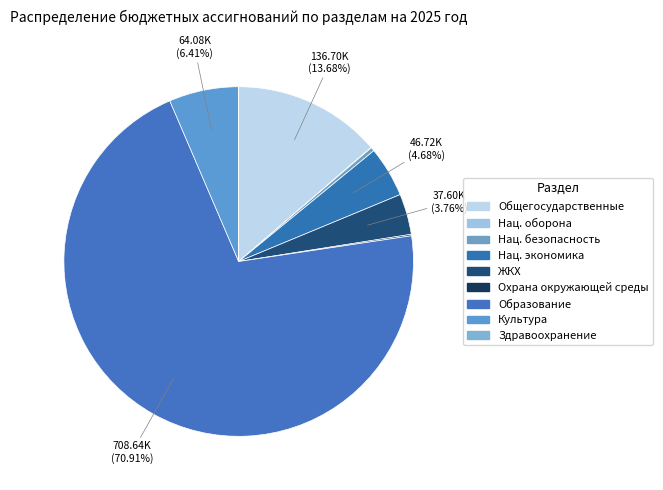

Does Образование account for over 50% of the chart?

Yes